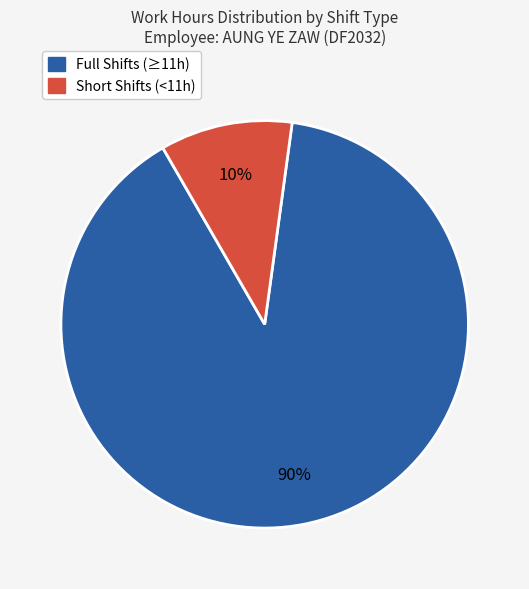

Does any single category account for the majority?

Yes